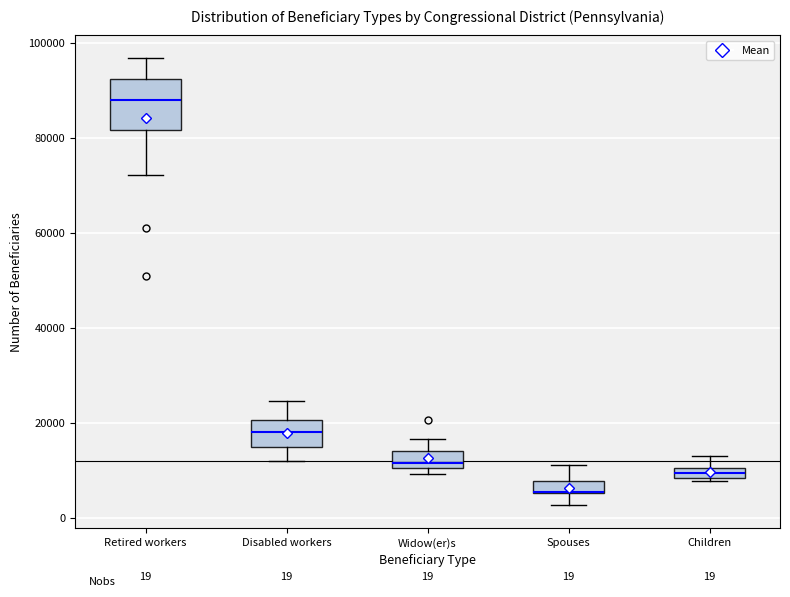

Which box is the tallest, from its lower edge to its upper edge?

Retired workers